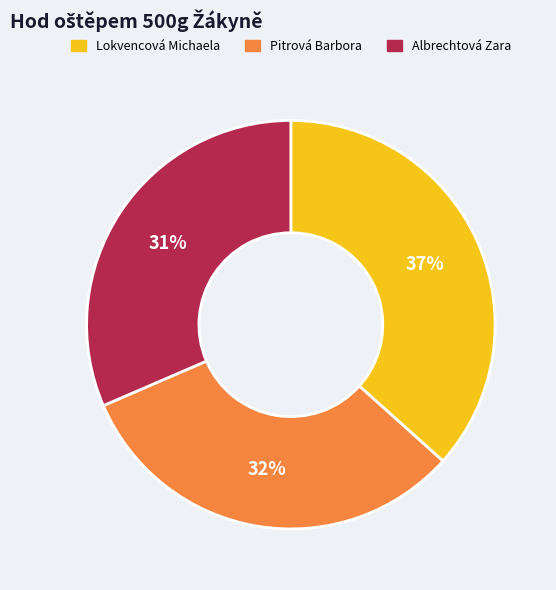

To the nearest percent, what is the average slice percentage?

33%